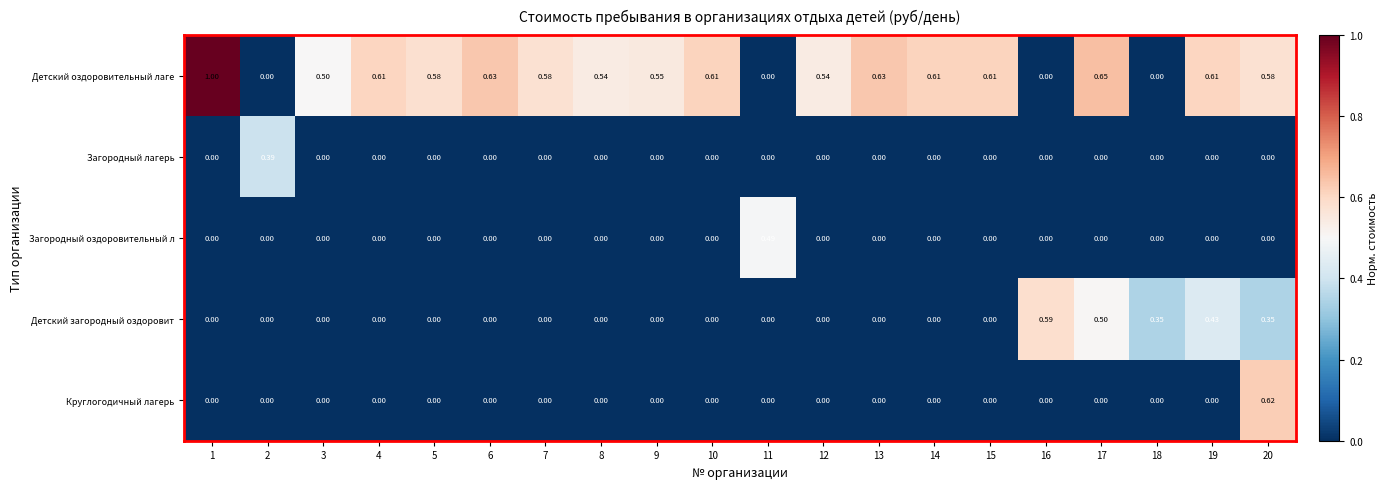

At which category is the sum across all series the highest?

20